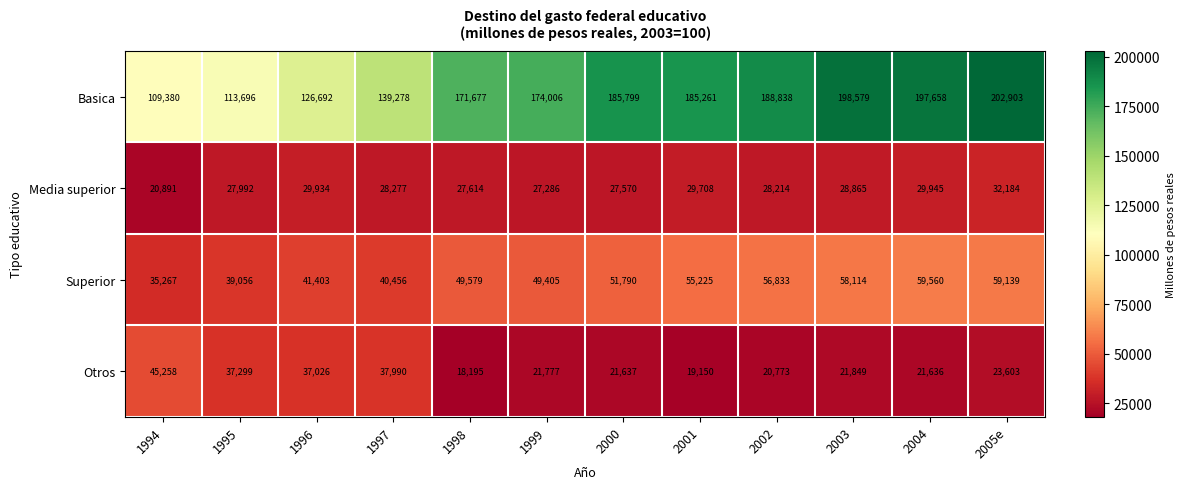

What is the spread (max minus min) of values at 2003?

176730